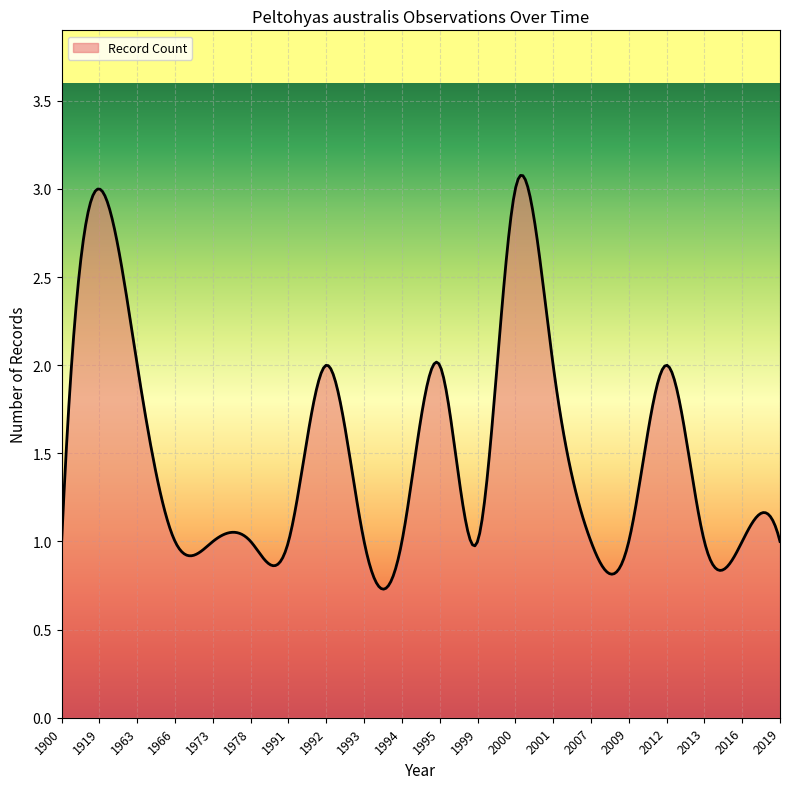

What is the difference between the maximum and minimum values?

2.3